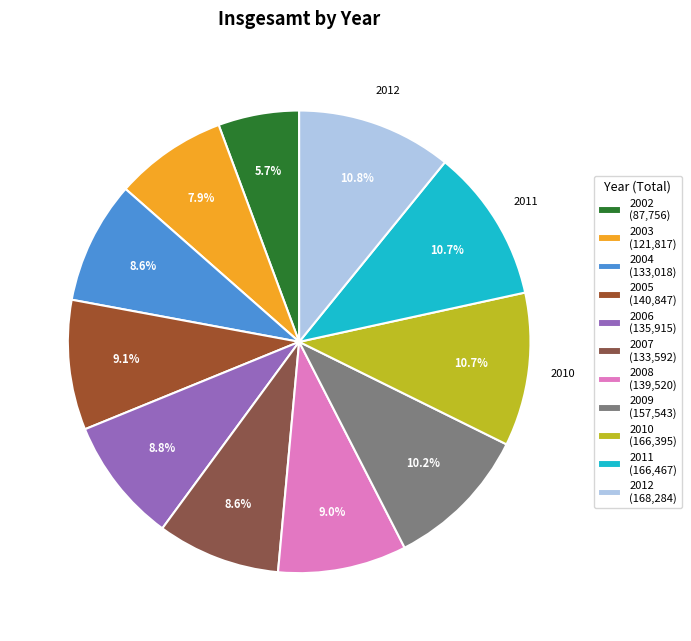

True or false: 2012 accounts for 11% of the total.

True